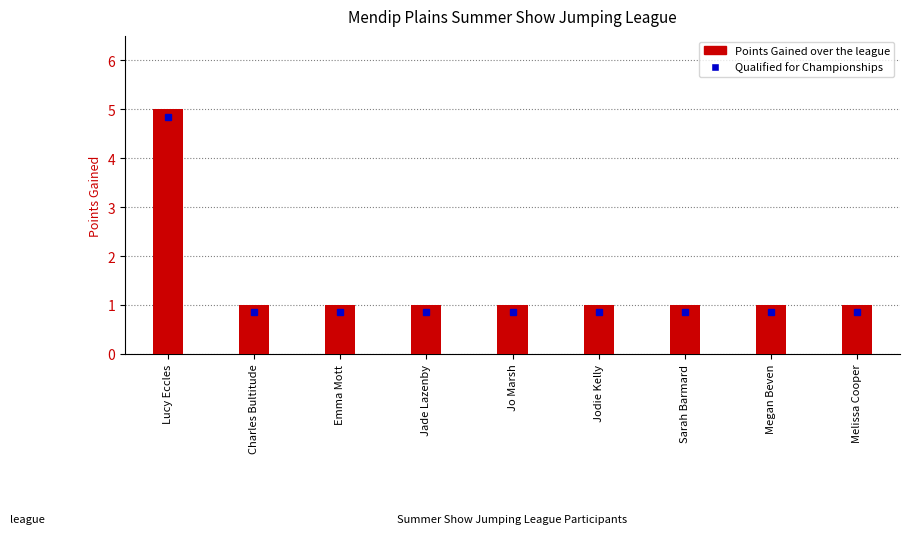

What is the greatest value displayed?

5